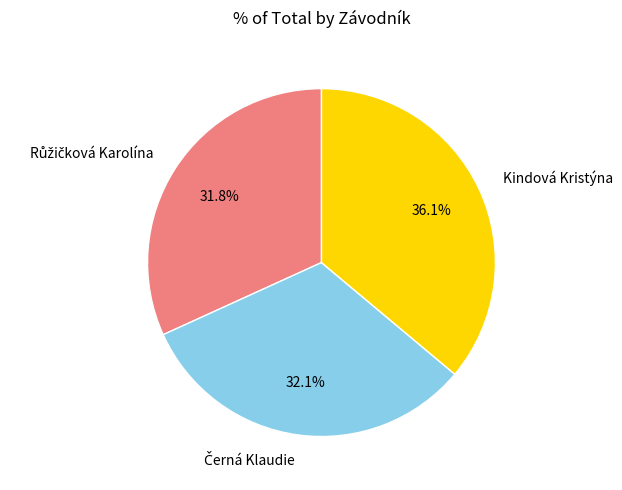

Is there any slice that represents more than half of the pie?

No